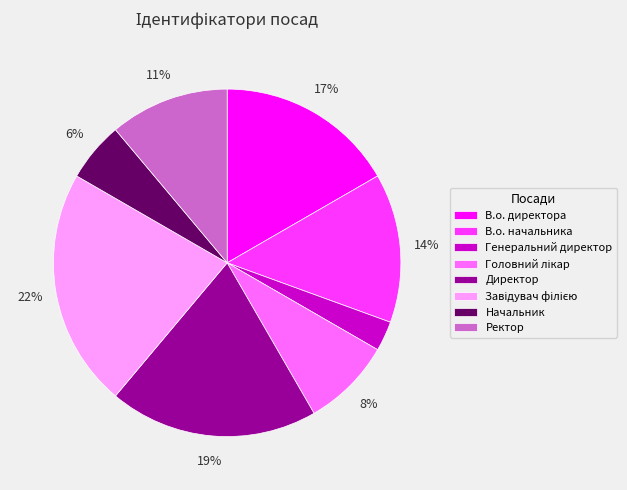

To the nearest percent, what portion does Генеральний директор represent?

3%